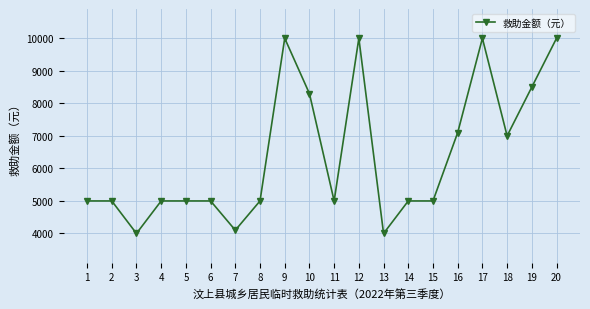

The value at 13 is 4000. True or false?

True